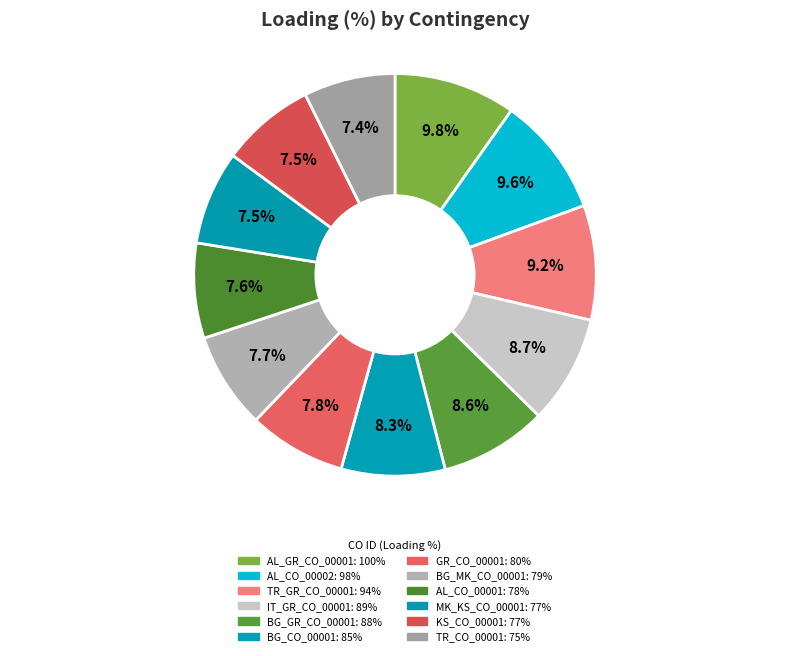

True or false: MK_KS_CO_00001 accounts for 8% of the total.

True